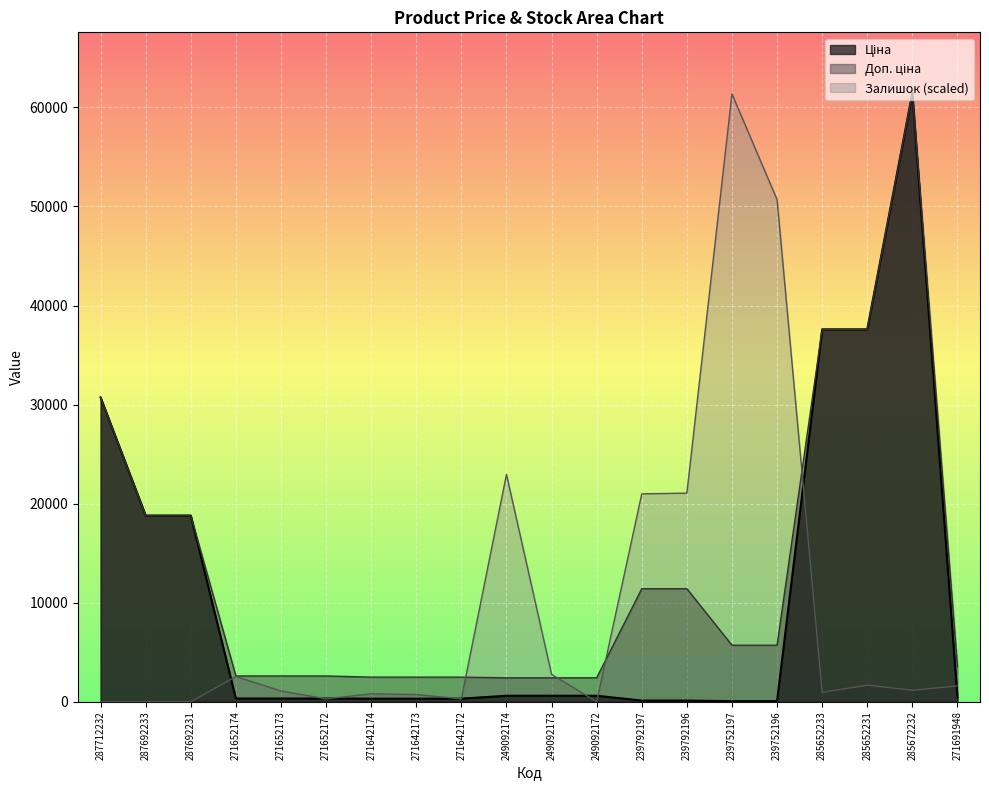

In Ціна, how many points are higher than both neighbors (excluding endpoints)?

1